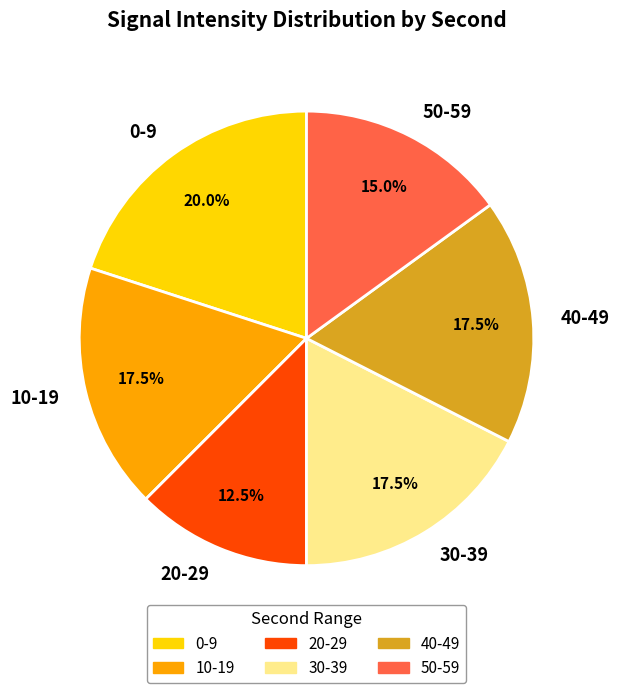

Between 40-49 and 0-9, which is larger?

0-9